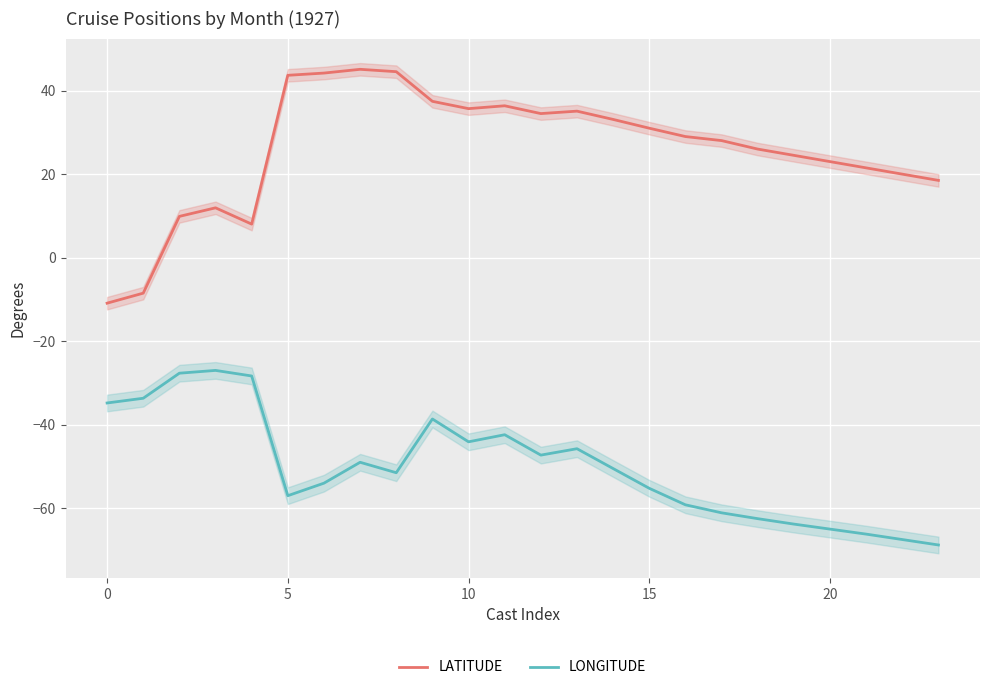

What is the maximum value for LATITUDE?

45.1